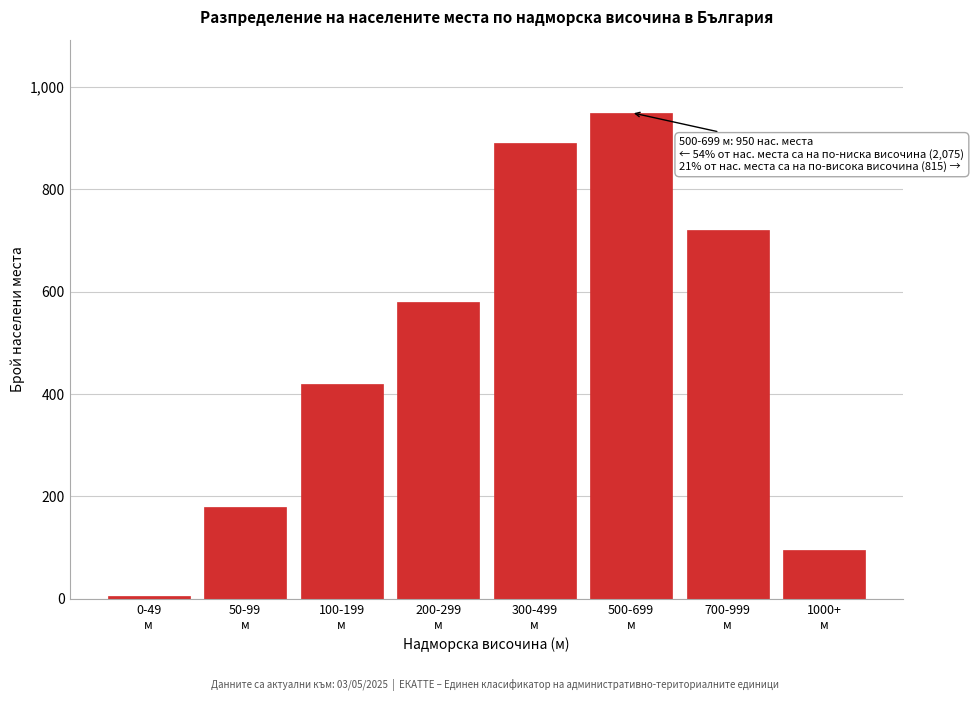

Reading left to right, transcribe all the data shown in this chart.

5	180	420	580	890	950	720	95